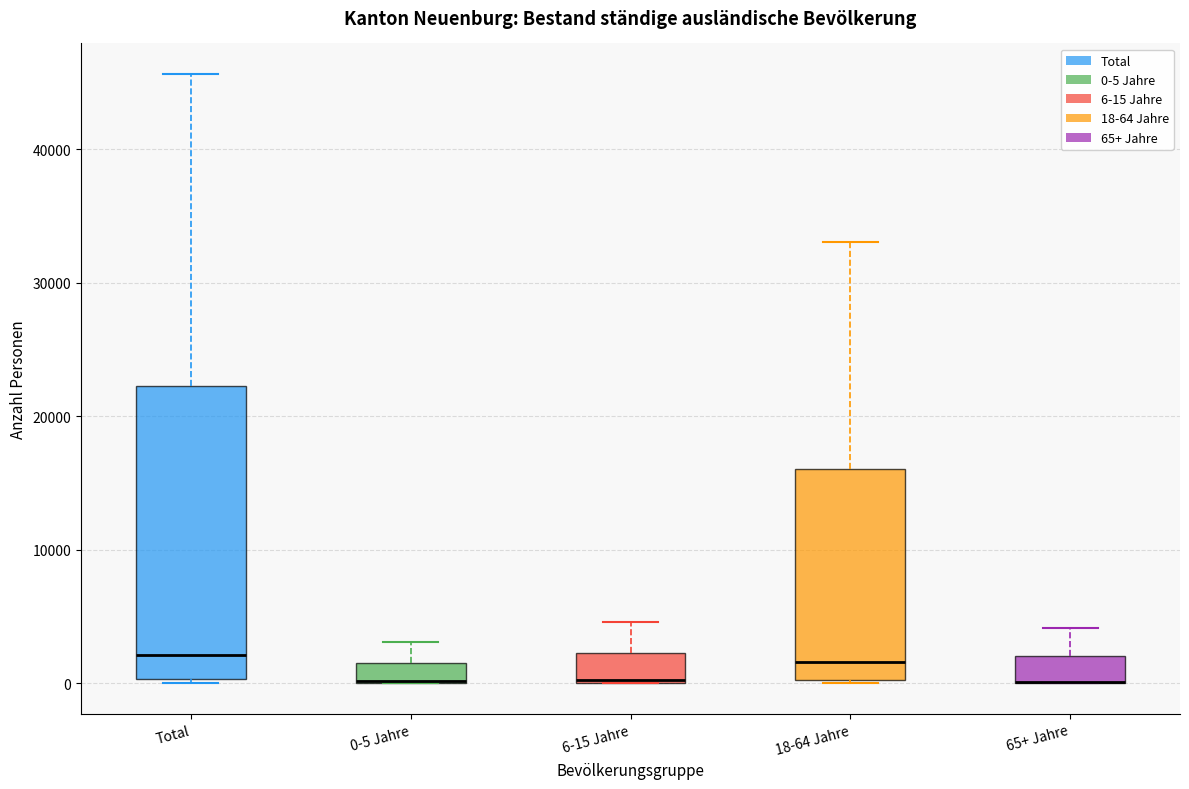

Which box is the tallest, from its lower edge to its upper edge?

Total